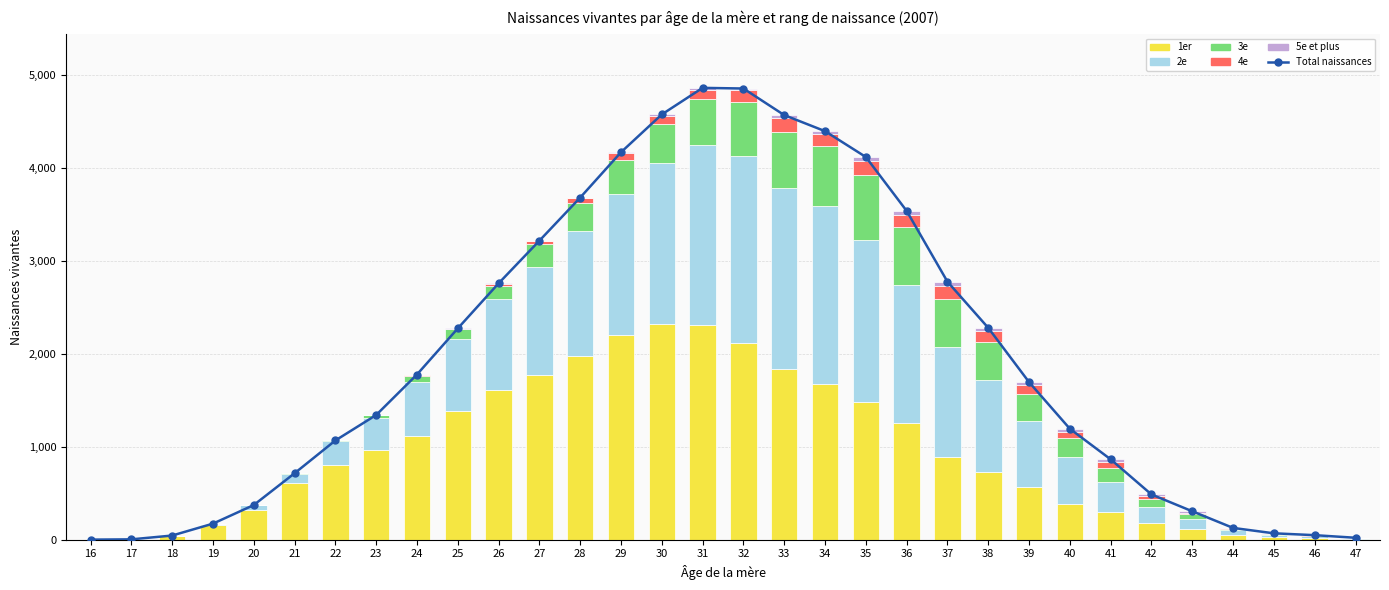

What is the difference between the maximum and minimum values in the 5e et plus series?

44